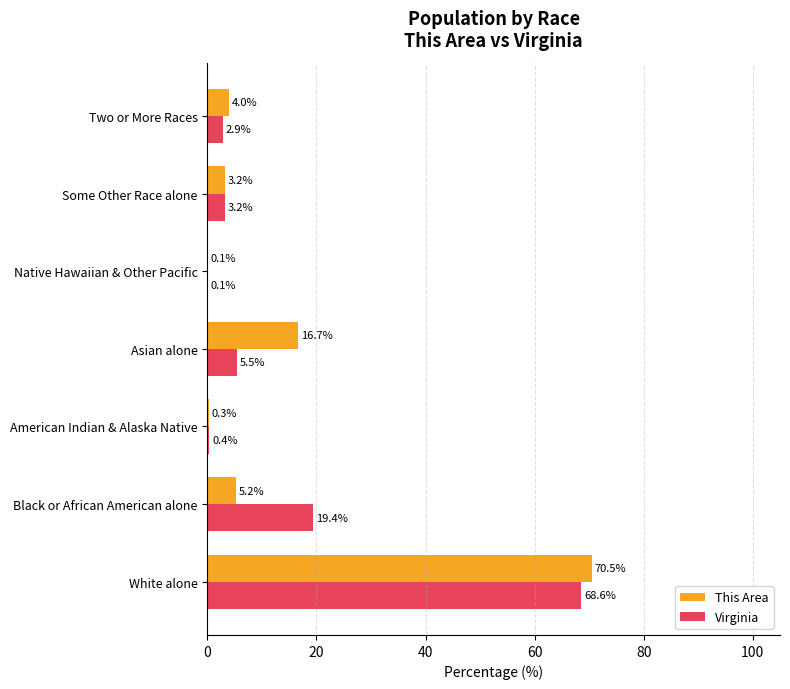

Is the value of Virginia at Two or More Races greater than the value of This Area at Black or African American alone?

No